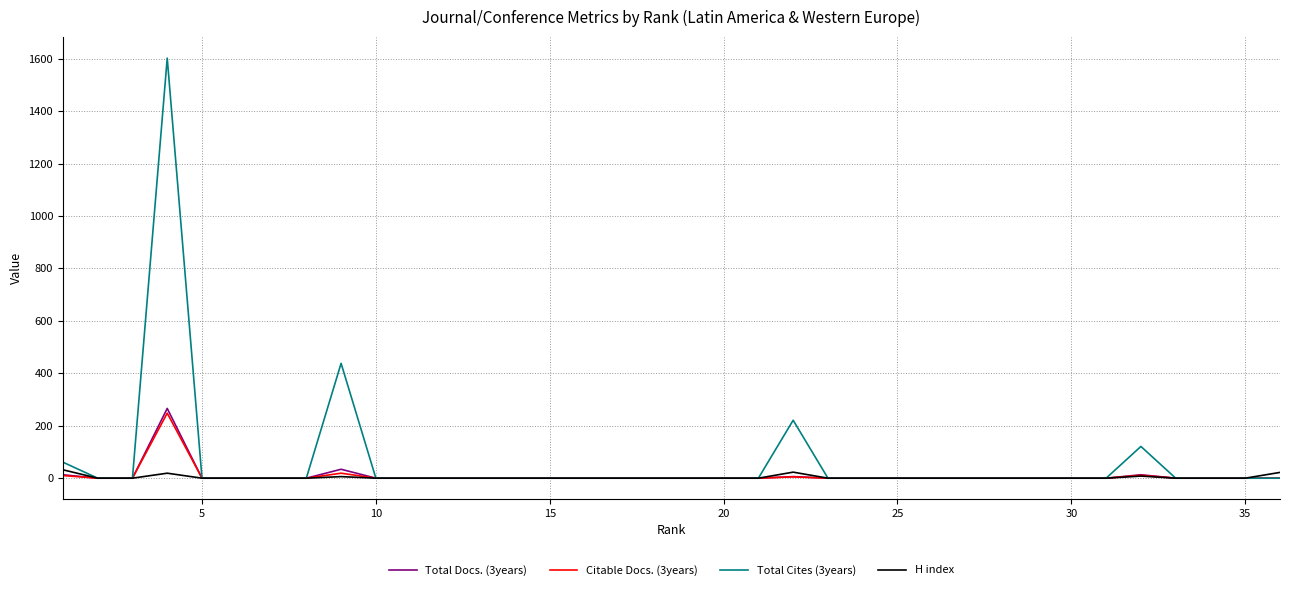

Which series has the widest spread of values?

Total Cites (3years)